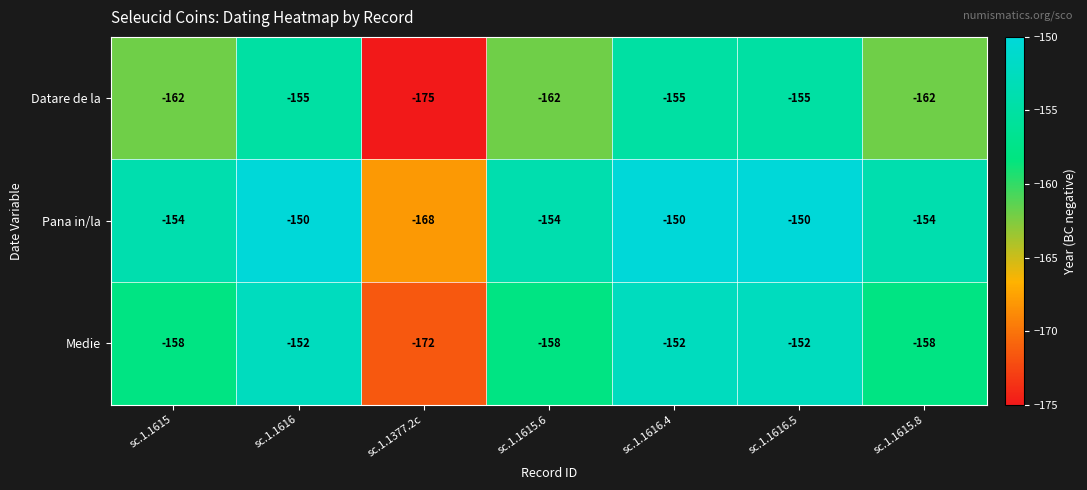

Which label corresponds to the smallest value in the chart?

sc.1.1377.2c